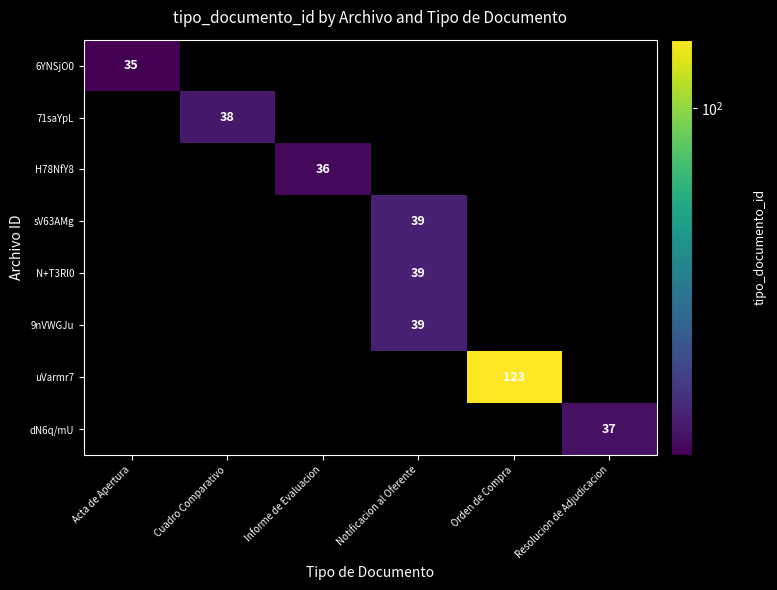

Count the number of categories in the chart.

6